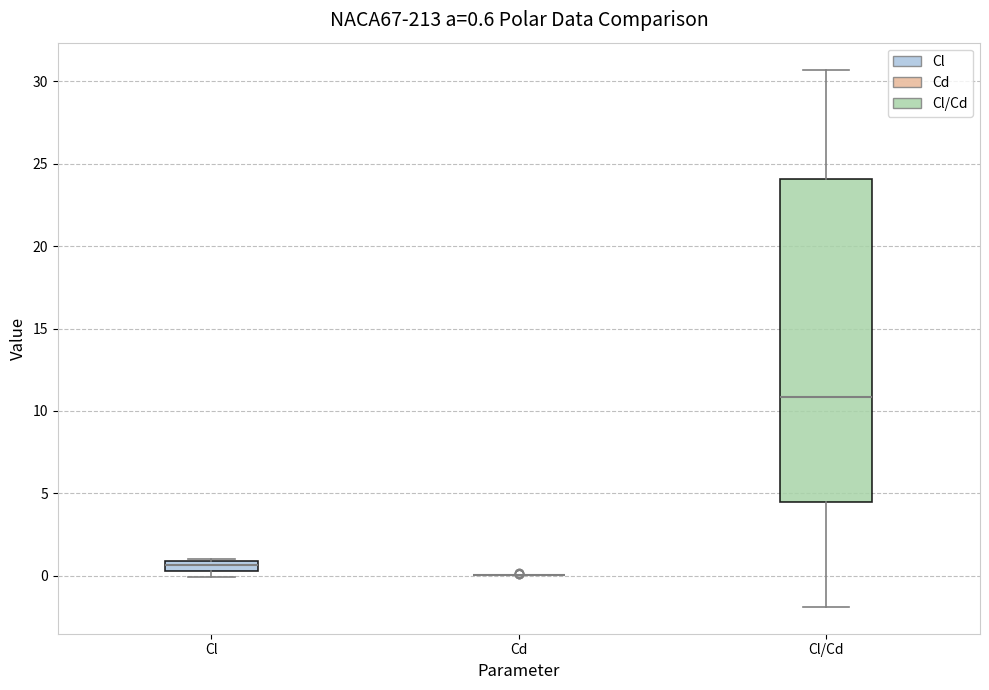

Comparing the boxes themselves (not the whiskers), which one is the tallest?

Cl/Cd